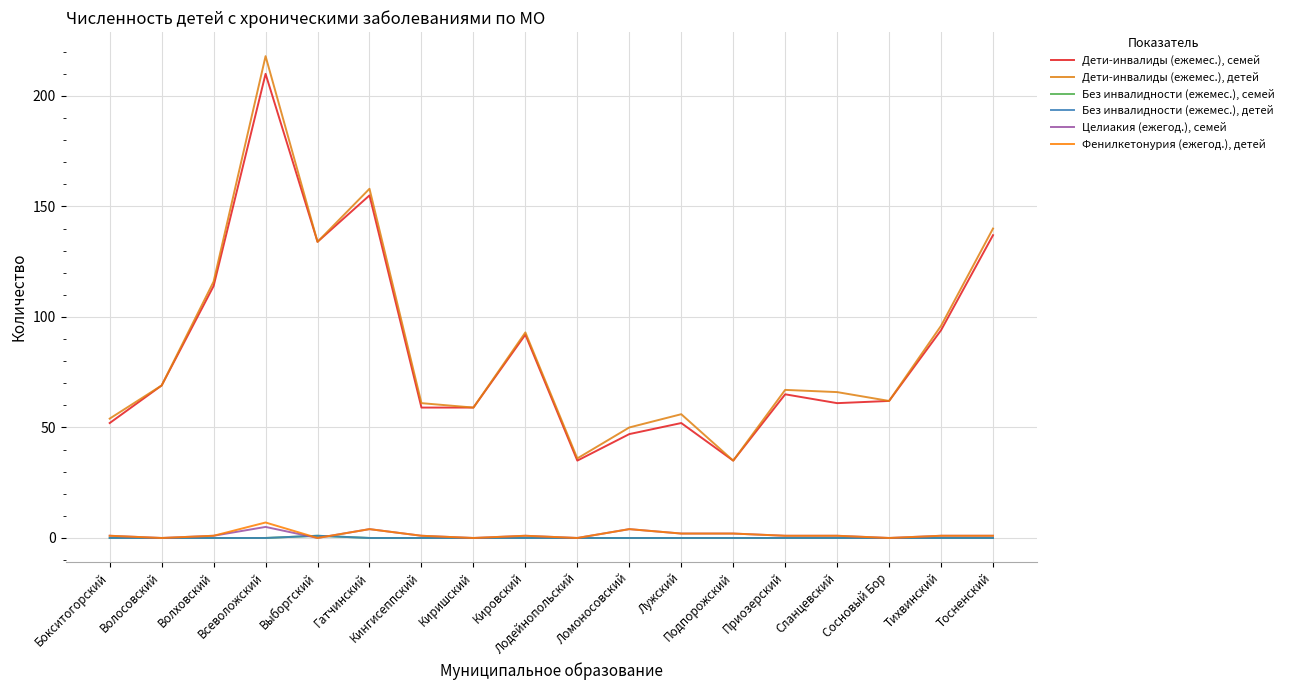

The Без инвалидности (ежемес.), семей series shows 0 at Гатчинский. True or false?

True